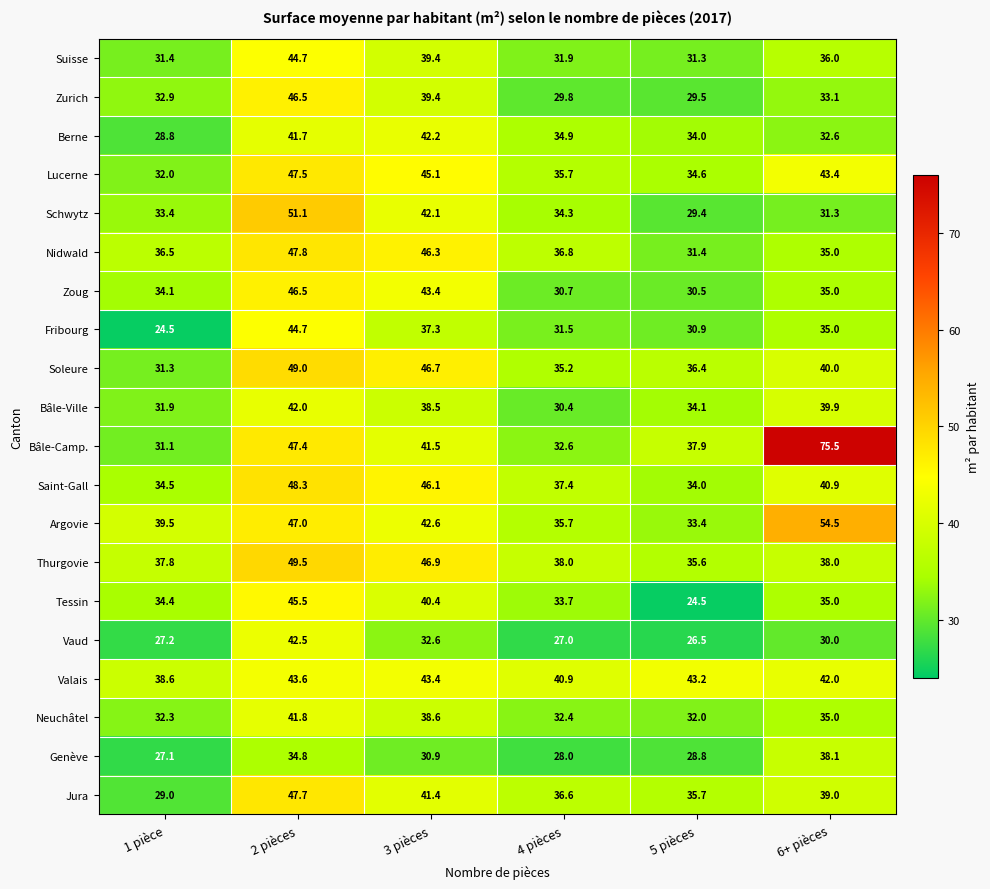

Is it true that Bâle-Ville equals 50.8 at 4 pièces?

False